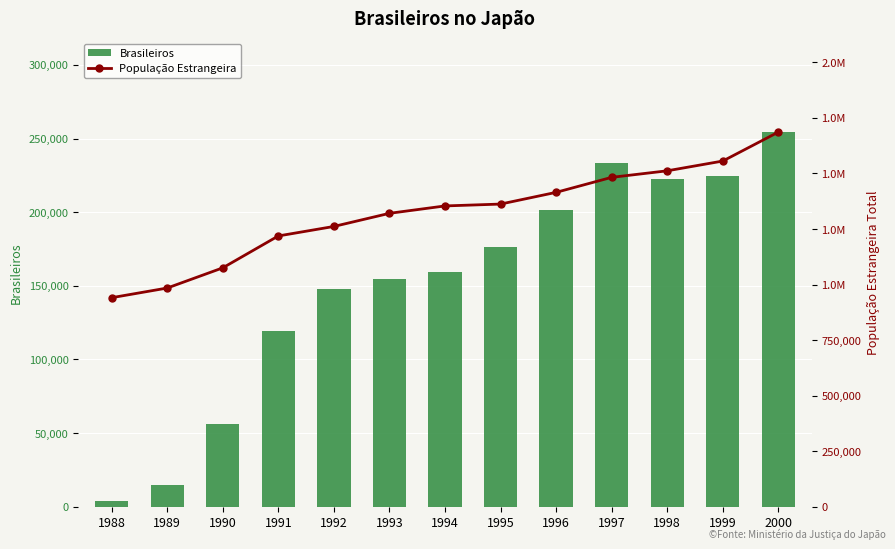

What is the total value across all series at 1995?

1538811